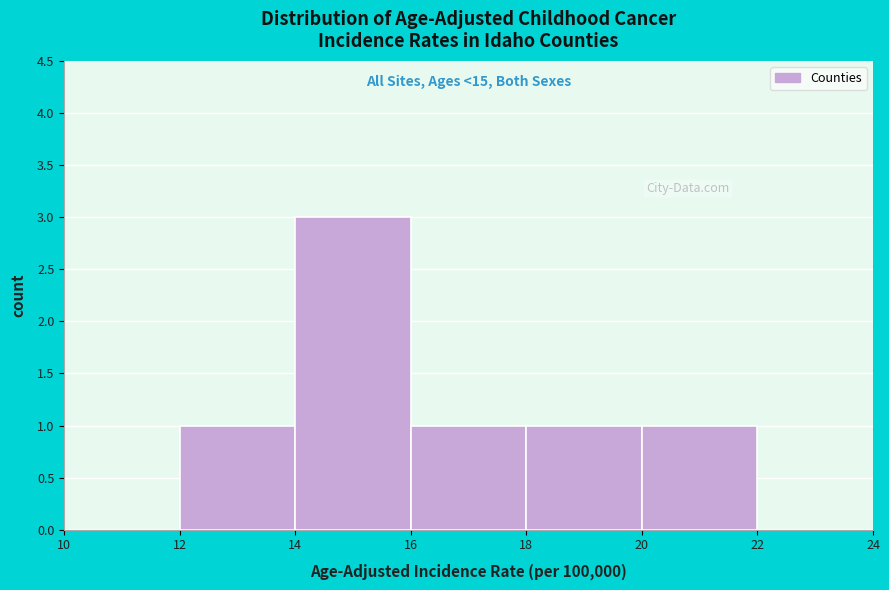

Which range on the x-axis has the tallest bar?

14 to 16